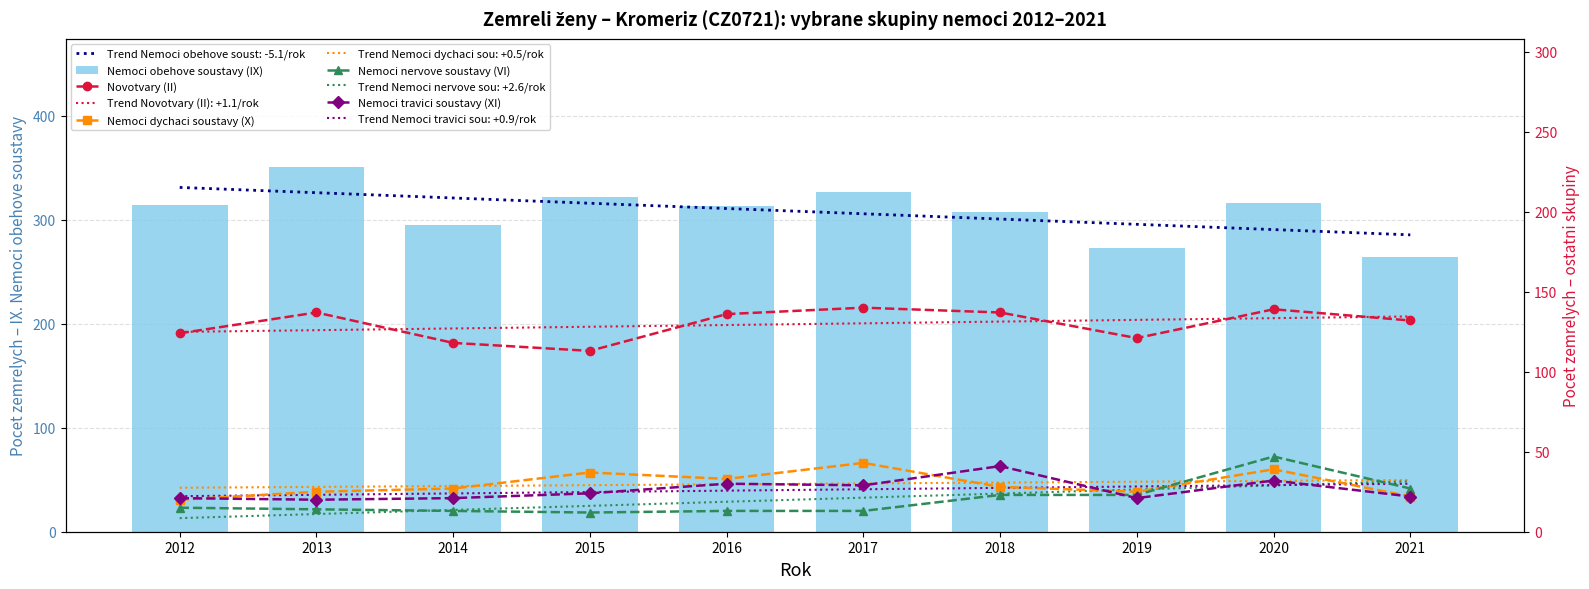

What is the maximum value for Nemoci nervove soustavy (VI)?

47